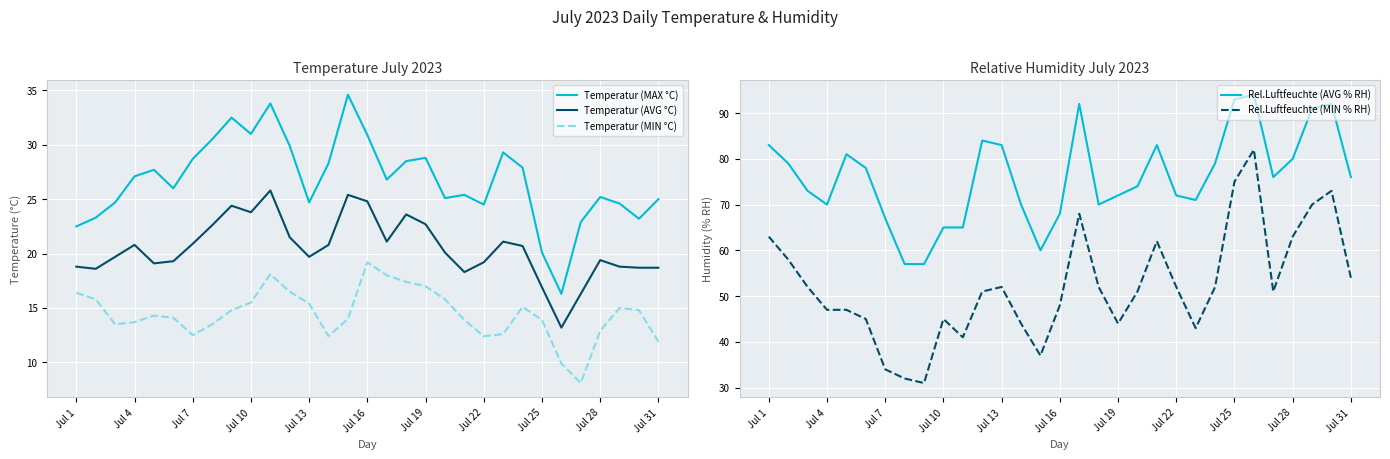

What is the minimum value for Temperatur (MAX °C)?

16.3